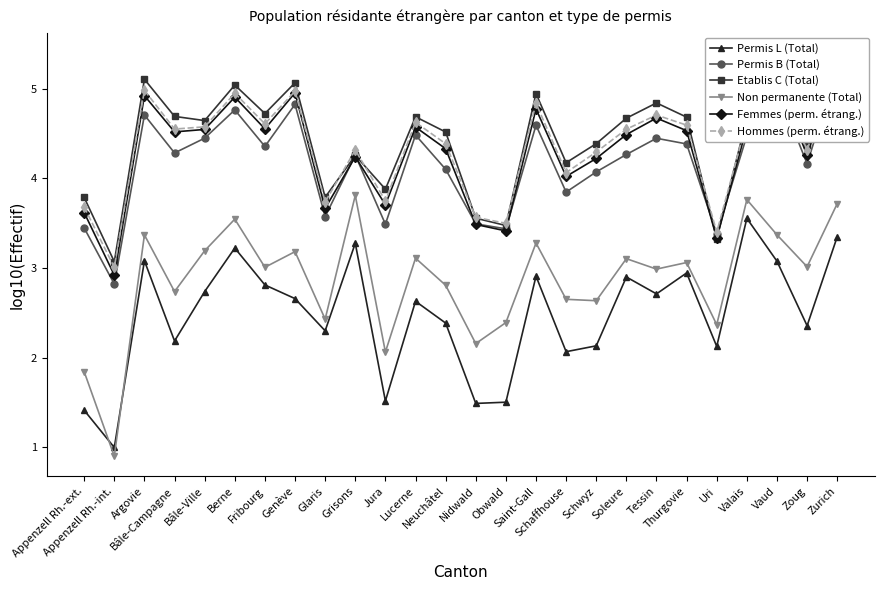

The value of Permis B (Total) at Genève is 4.8. True or false?

True